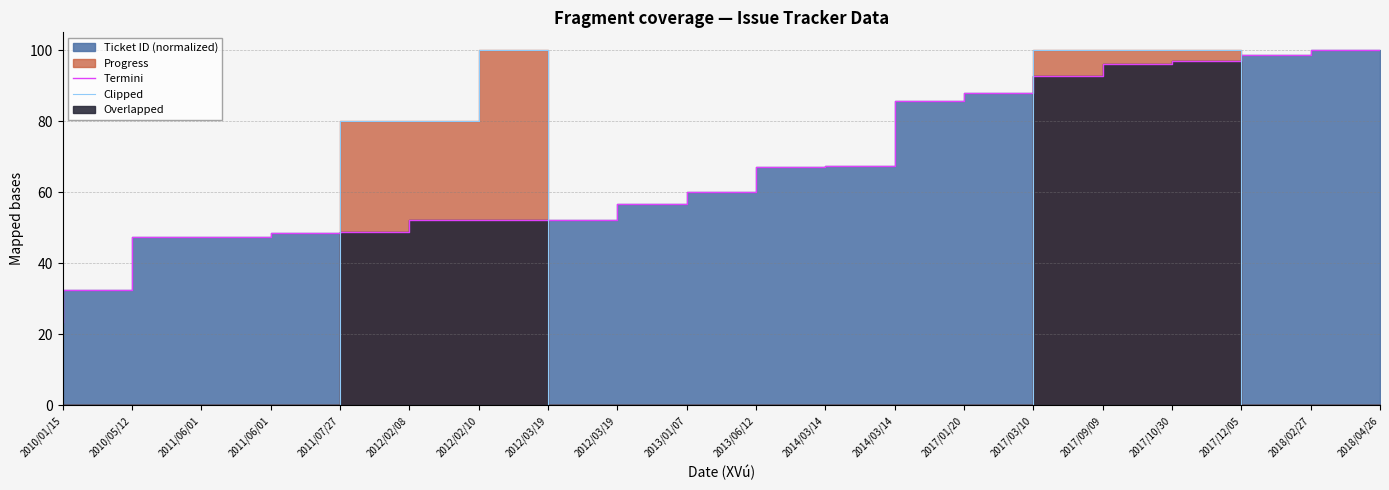

Which series has the largest range (max minus min)?

Clipped